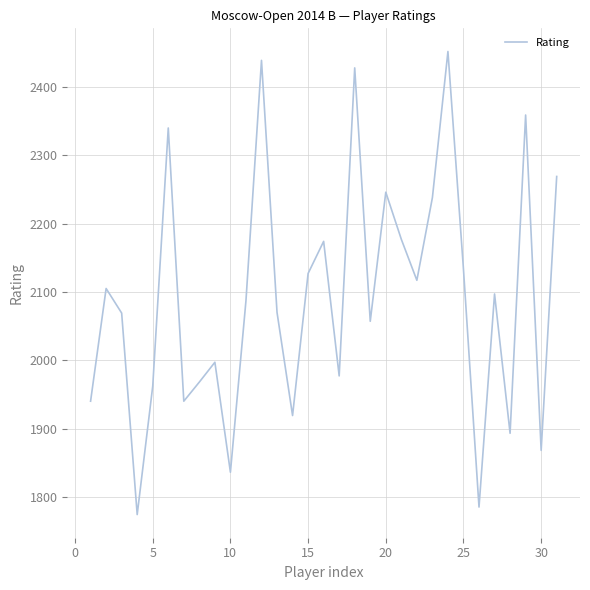

What is the difference between the maximum and minimum values?

678